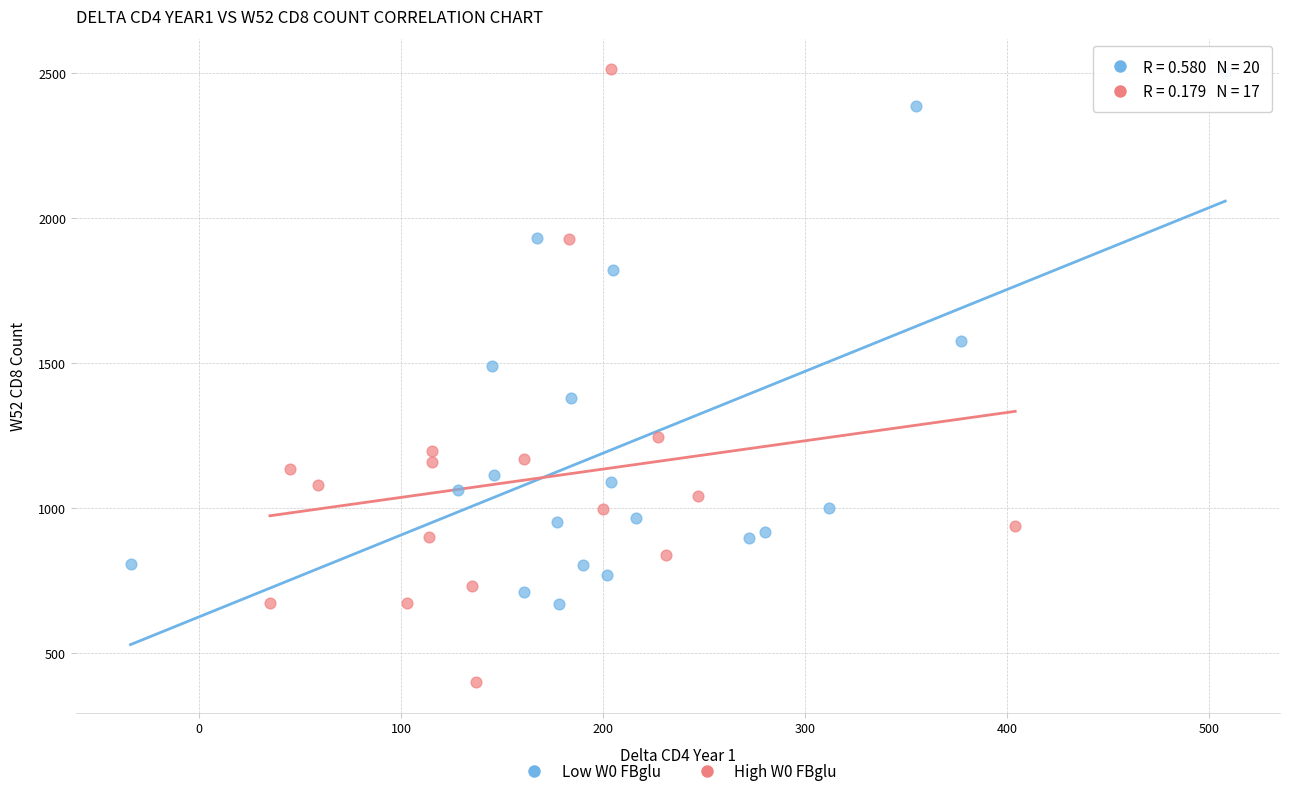

Which series has the largest Y range (max minus min)?

High W0 FBglu